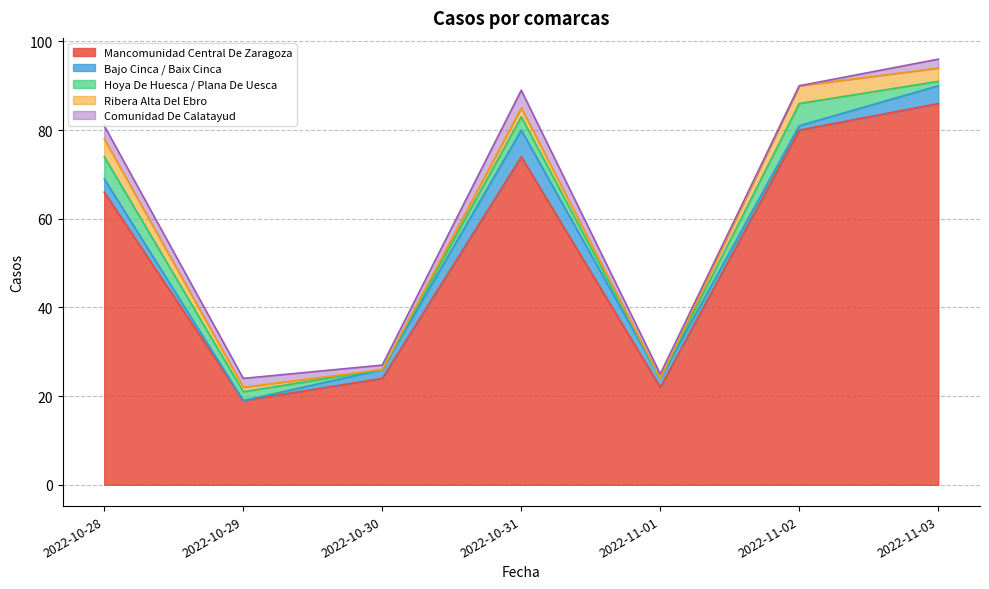

What is the maximum value shown in the chart?

86